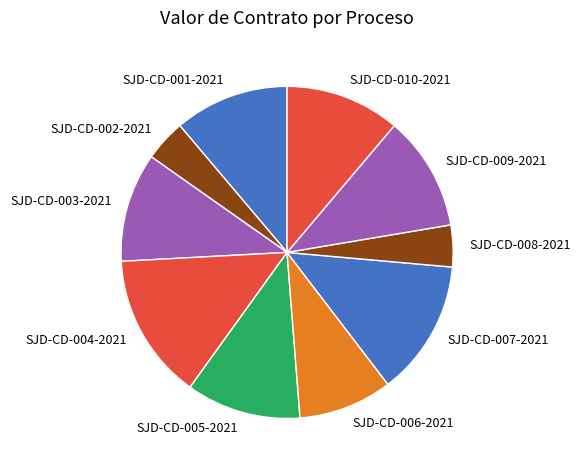

What is the largest slice in the pie chart?

SJD-CD-004-2021